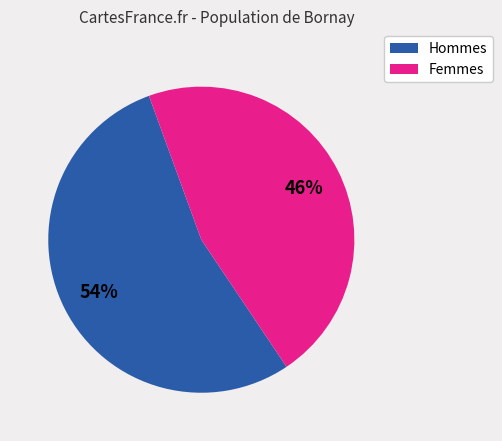

Is there any slice that represents more than half of the pie?

Yes